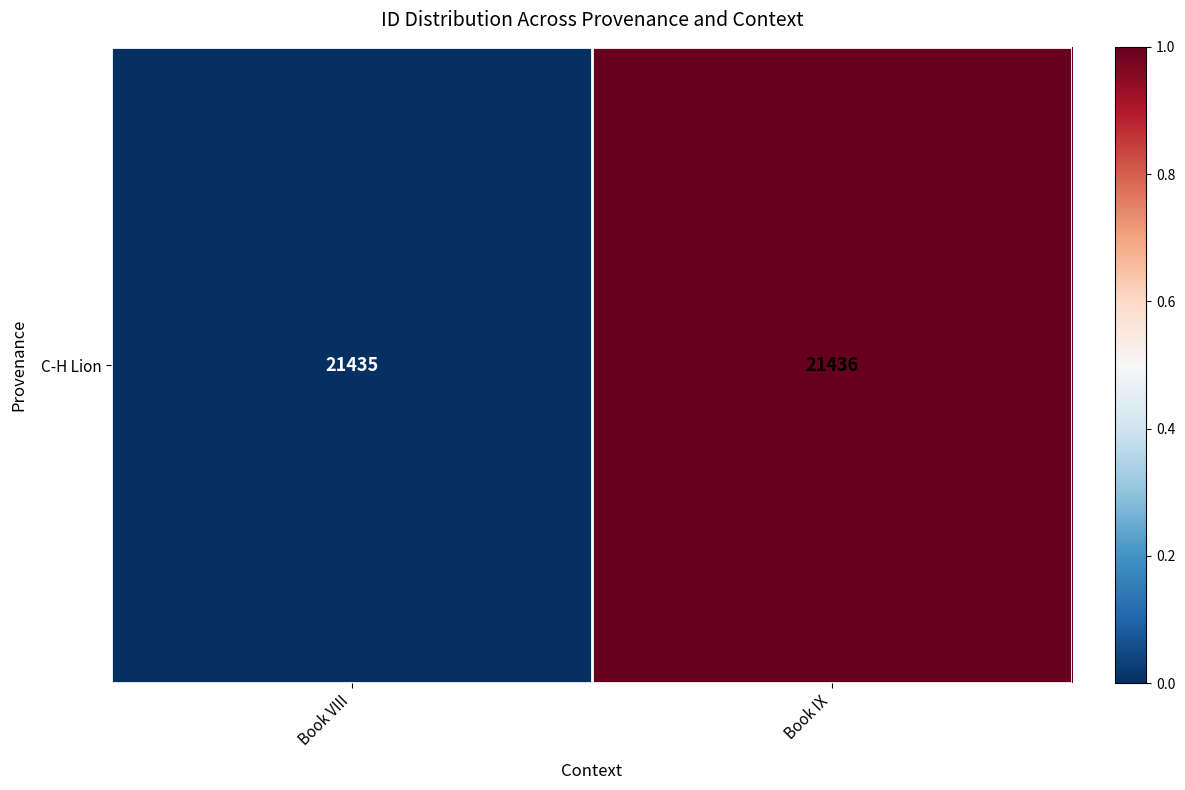

List the labels in order of value, smallest first.

Book VIII, Book IX